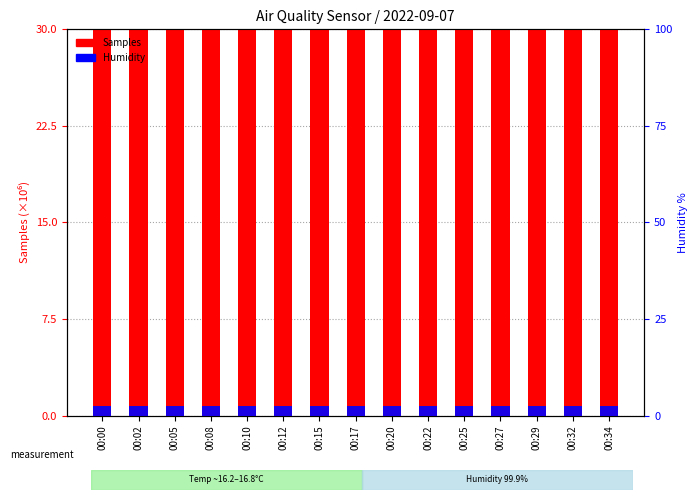

Rank the series at 00:25 from lowest to highest value.

Humidity, Samples (scaled)